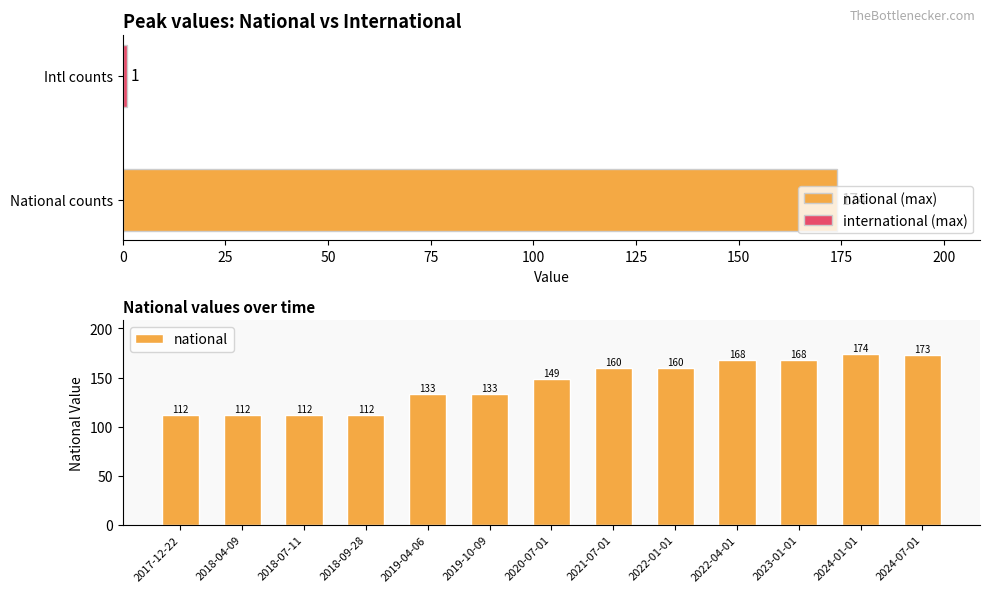

At which label is national closest to 143?

2020-07-01